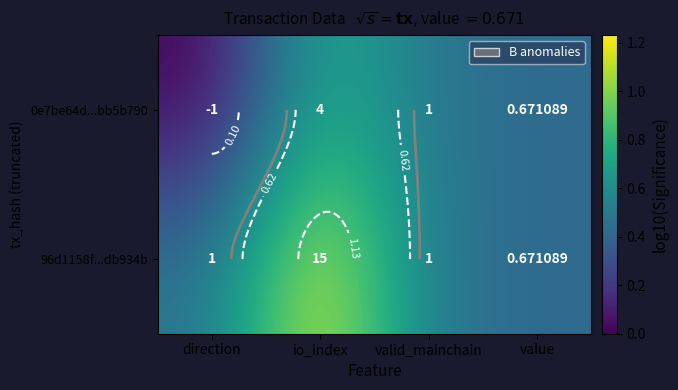

Which series has the largest total across all categories?

96d1158f...db934b